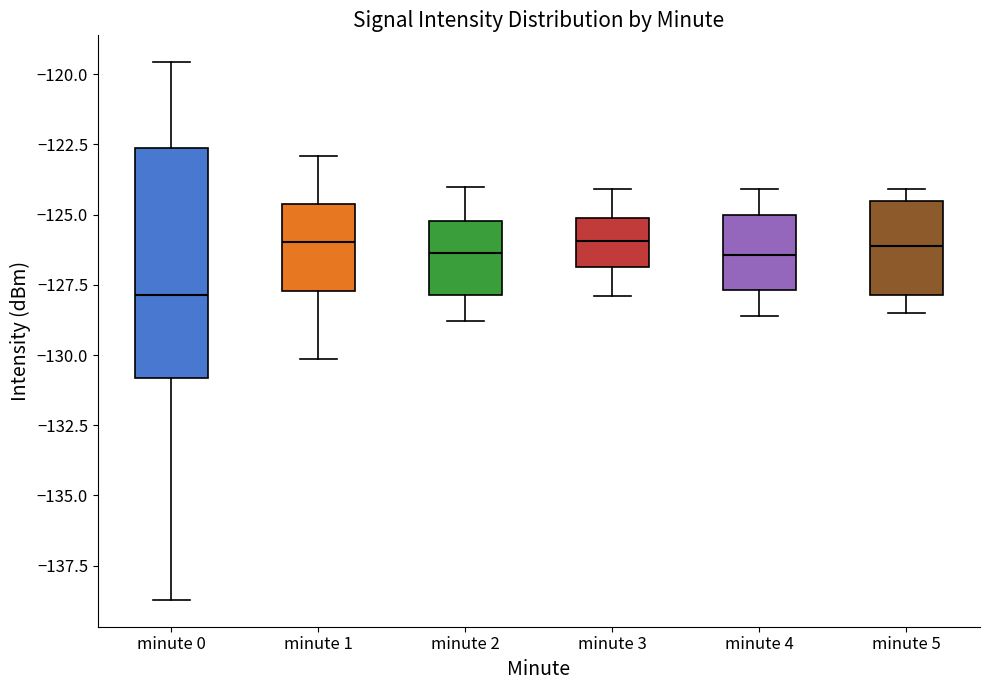

Reading left to right, read every box against the y-axis: the position of its median line, the range the box covers, and the ends of its whiskers. The values are not printed on the chart, so give them approximately, as read against the axis.

minute 0: median -128.0, box -131.0 to -122.5, whiskers -138.5 to -119.5
minute 1: median -126.0, box -127.5 to -124.5, whiskers -130.0 to -123.0
minute 2: median -126.5, box -128.0 to -125.0, whiskers -129.0 to -124.0
minute 3: median -126.0, box -127.0 to -125.0, whiskers -128.0 to -124.0
minute 4: median -126.5, box -127.5 to -125.0, whiskers -128.5 to -124.0
minute 5: median -126.0, box -128.0 to -124.5, whiskers -128.5 to -124.0